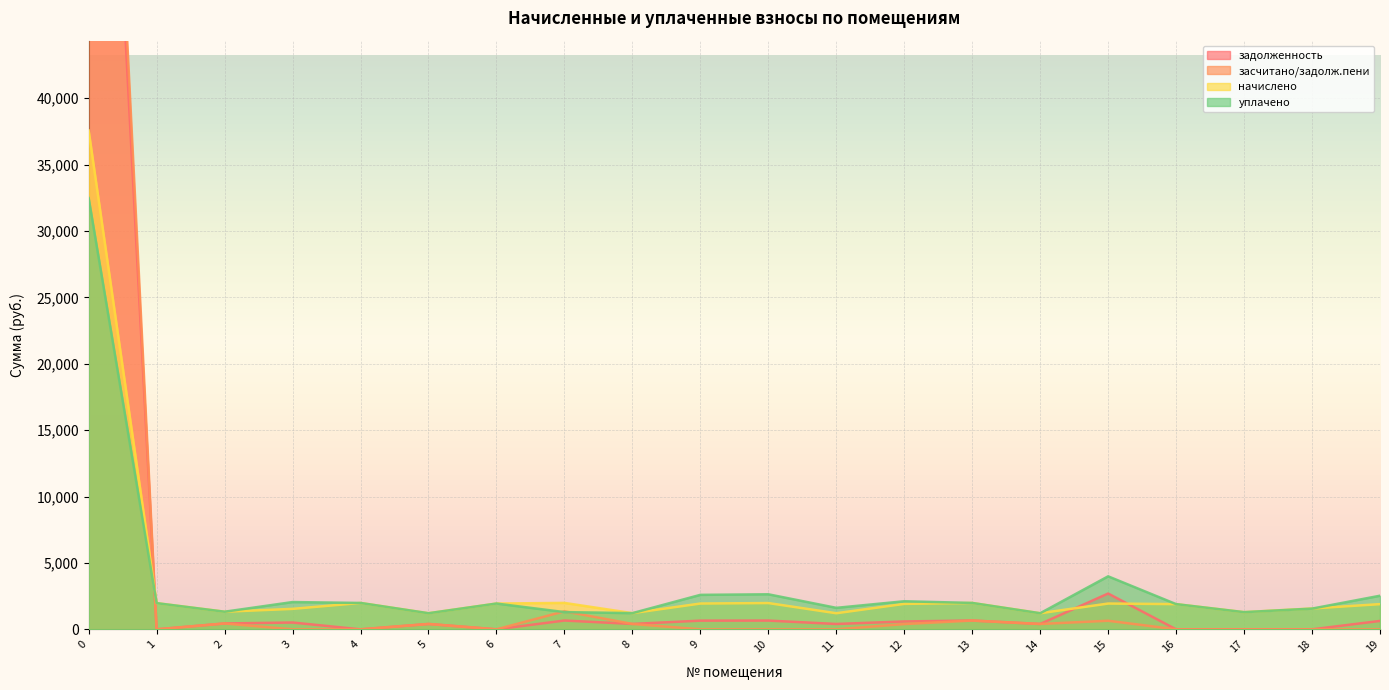

Which series has the widest spread of values?

засчитано/задолж.пени